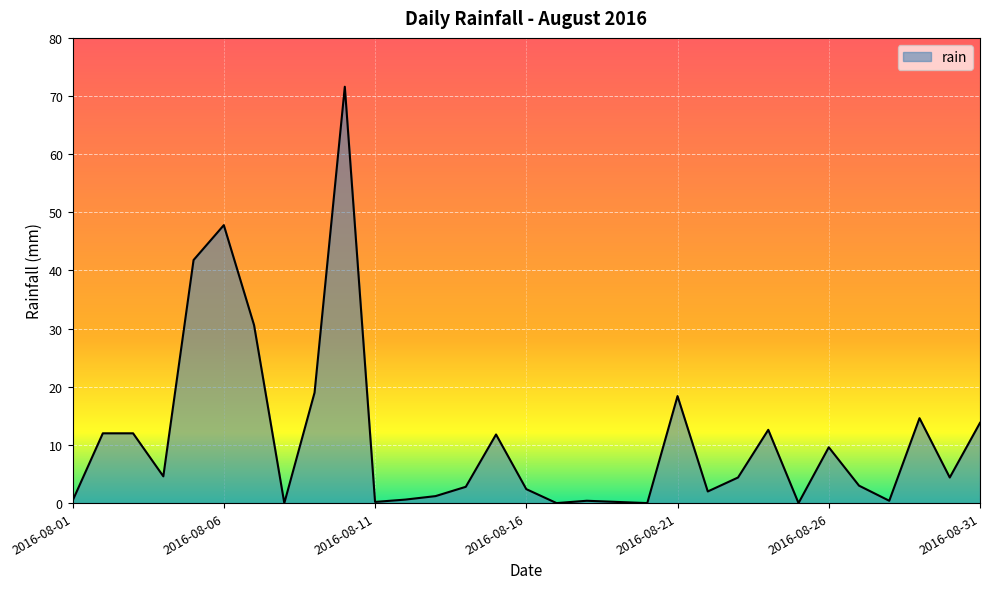

What is the difference between the maximum and minimum values?

71.6